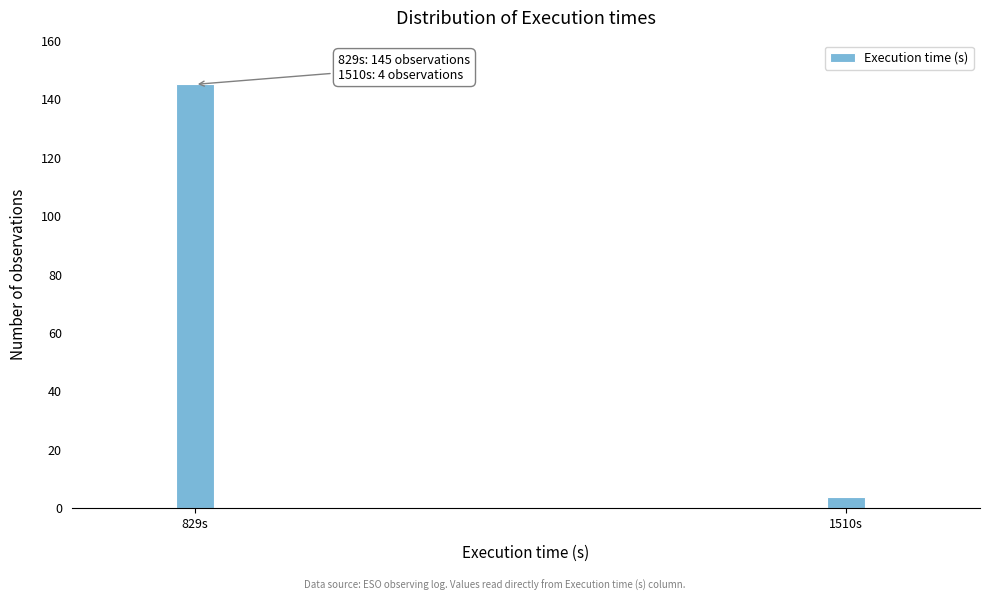

Reading left to right, list all the values displayed in this chart.

145	4